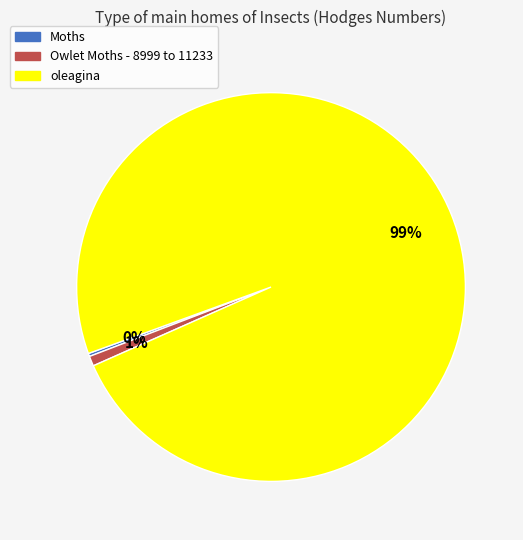

What is the largest slice in the pie chart?

oleagina